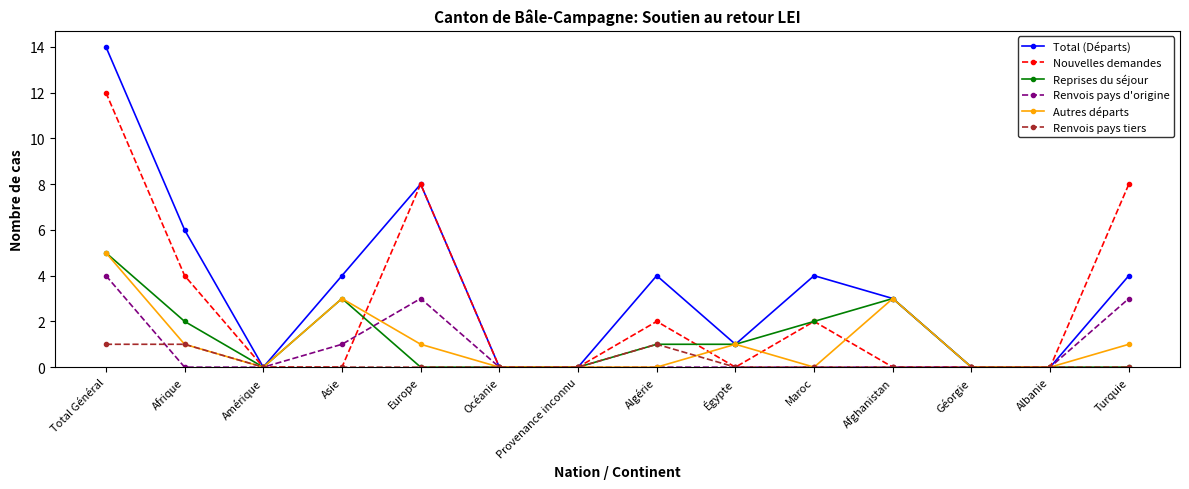

How many values in the Total (Départs) series are below 4?

7